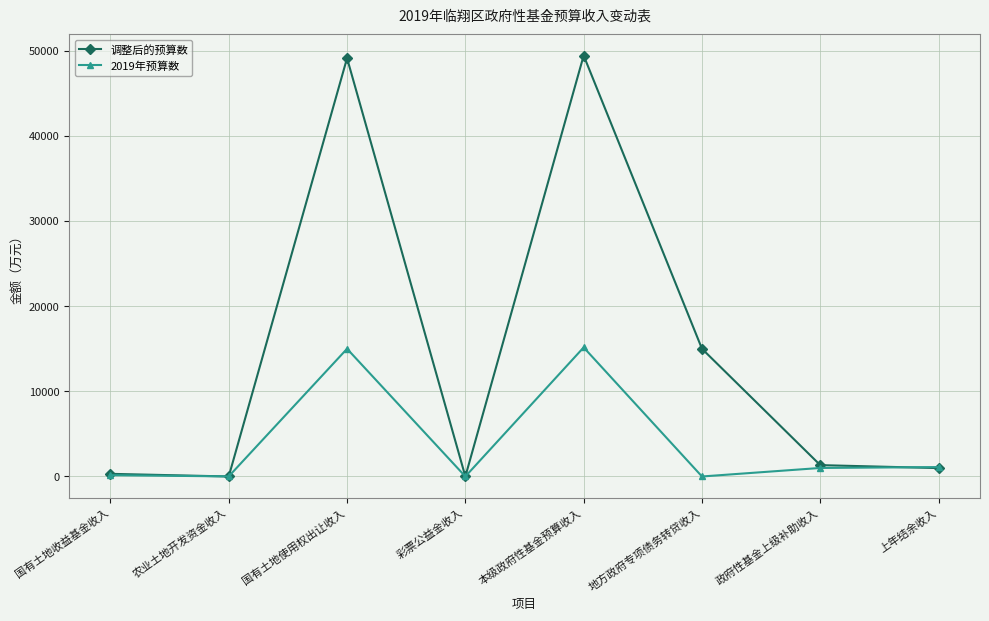

Rank the series by their maximum value, from lowest to highest.

2019年预算数, 调整后的预算数